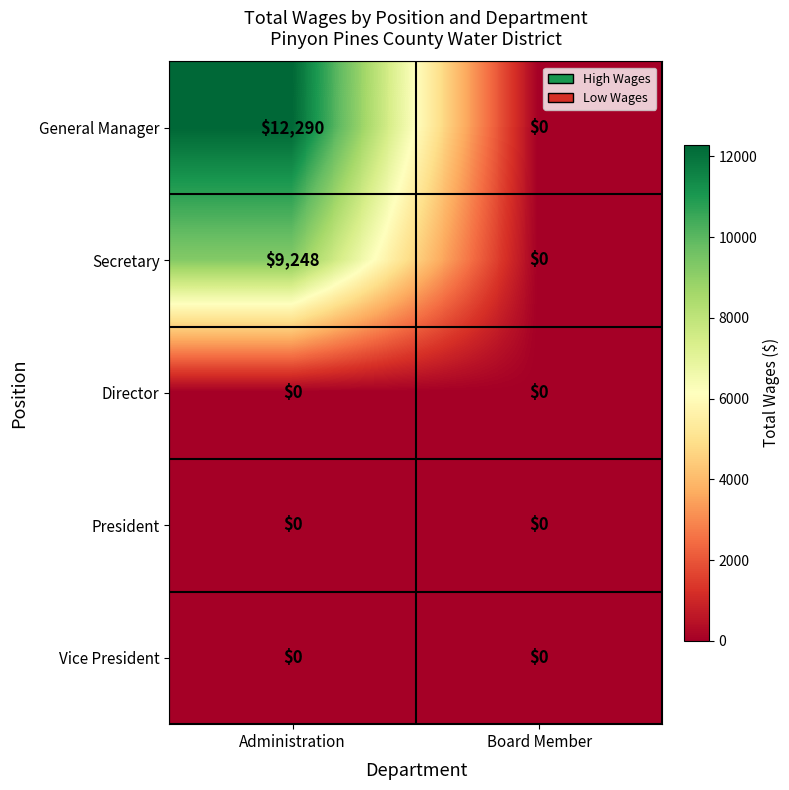

Which series has the largest total across all categories?

General Manager